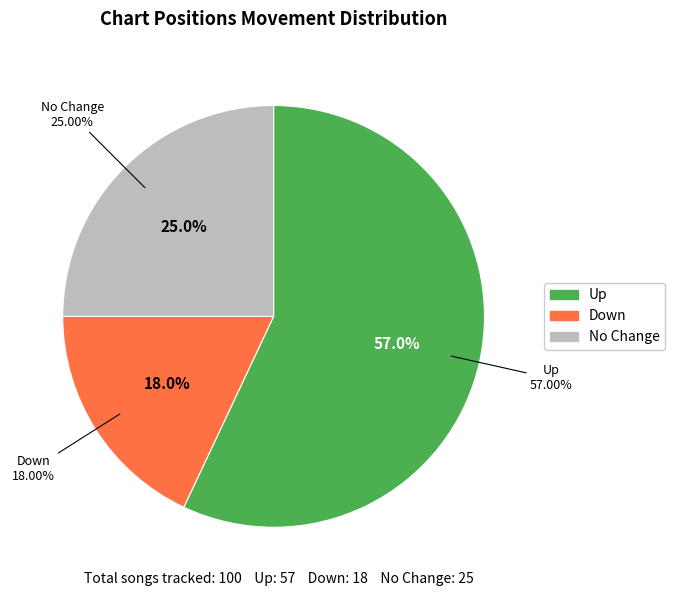

The down slice represents 28% of the pie. True or false?

False